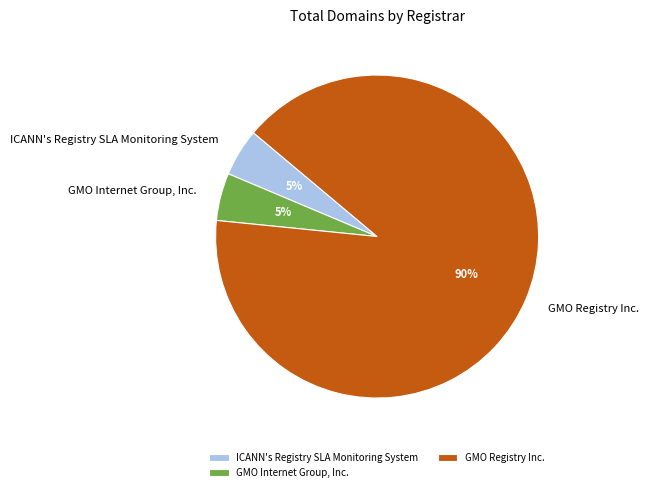

True or false: GMO Registry Inc. accounts for 80% of the total.

False